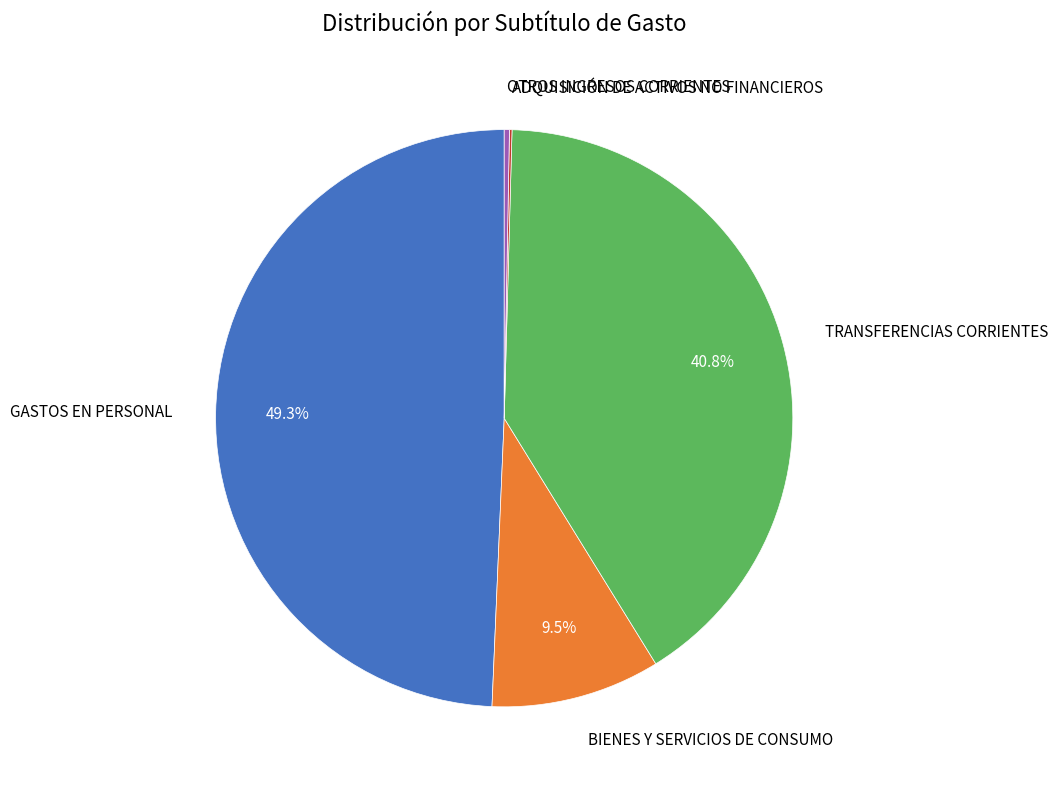

Does TRANSFERENCIAS CORRIENTES represent more than half of the total?

No